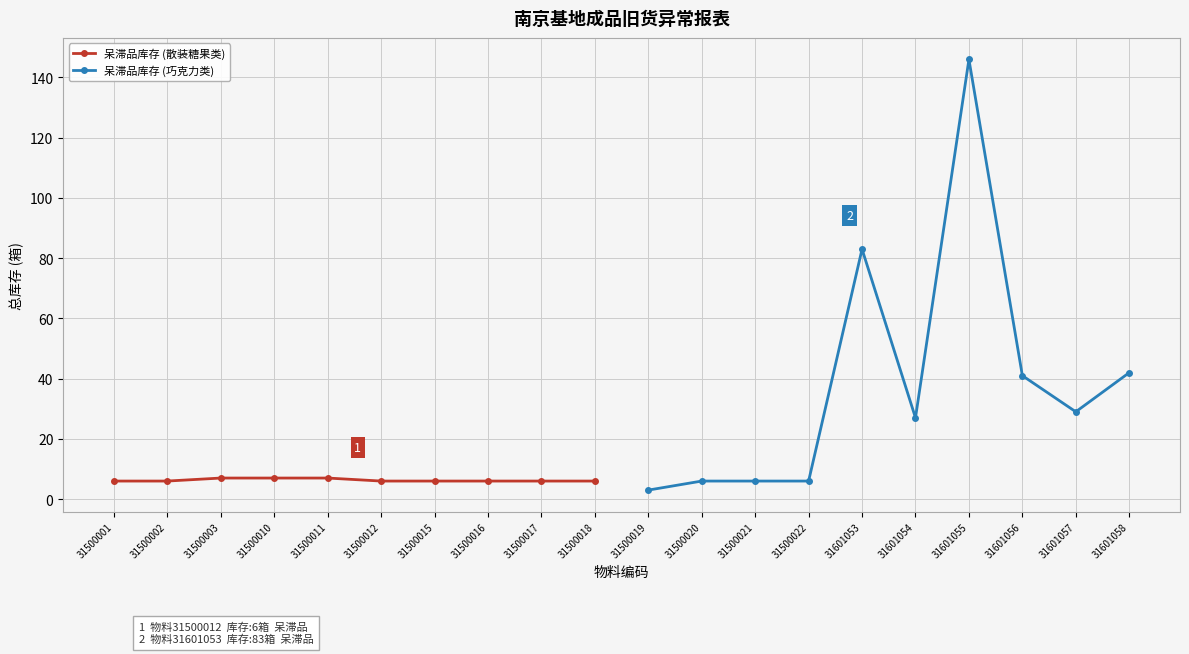

Where does the 呆滞品库存 (巧克力类) series first go above 29?

31601053